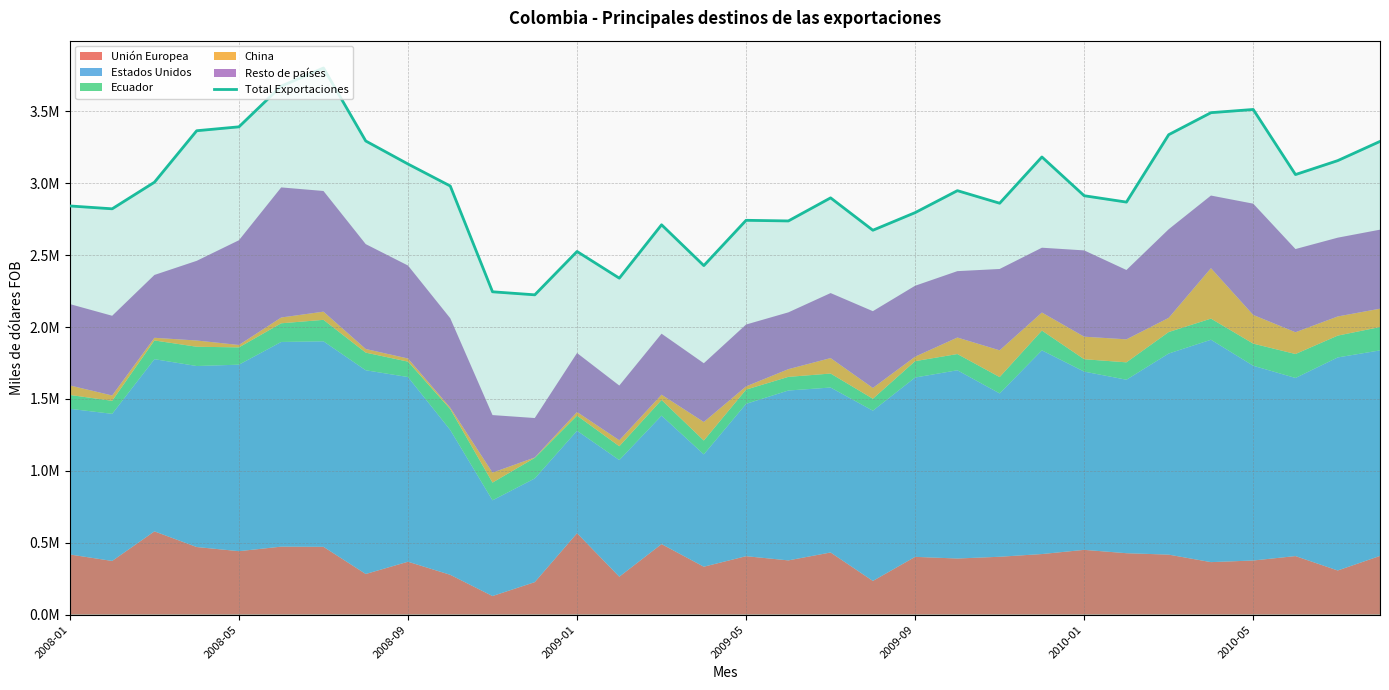

How many interior local valleys (lower than both neighbors) does the data have?

9